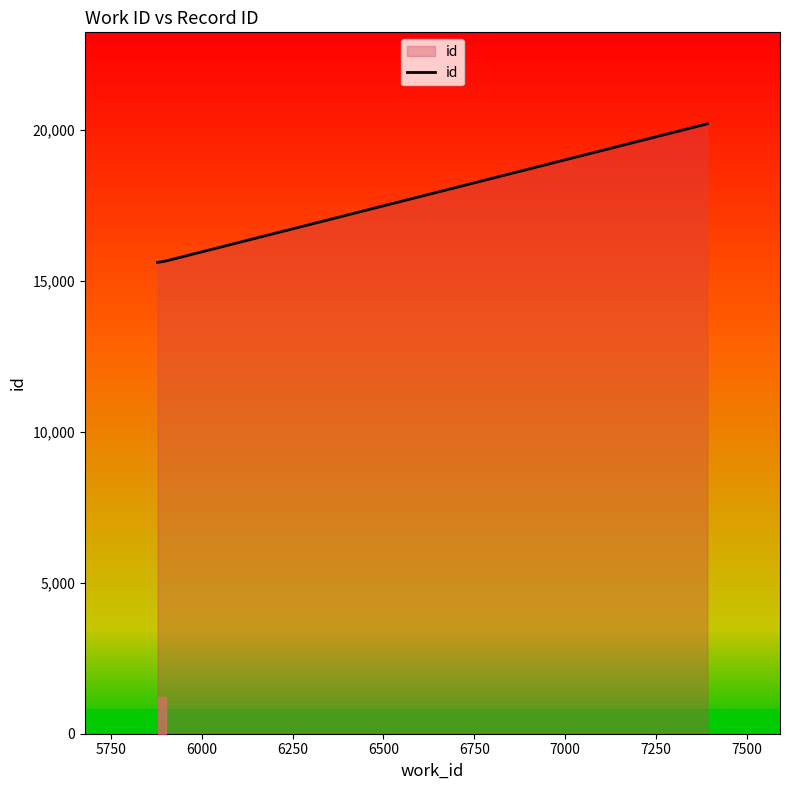

Does the chart display data point markers on the line(s)?

No